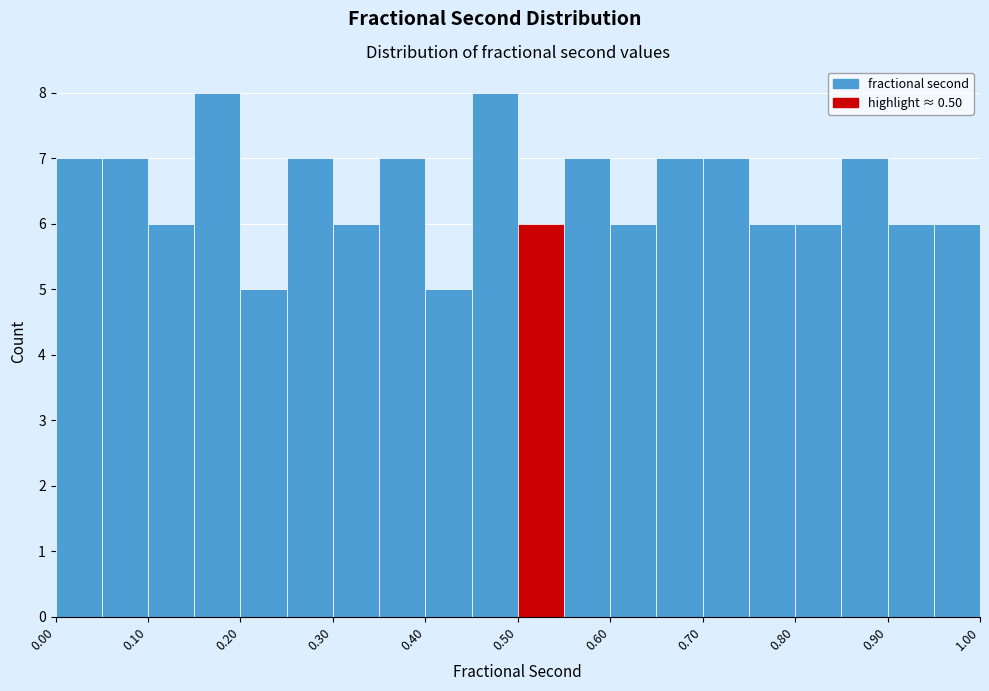

How tall is the bar that spans 0.30 to 0.35 on the x-axis? The values are not printed on the chart, so give them approximately, as read against the axis.

6